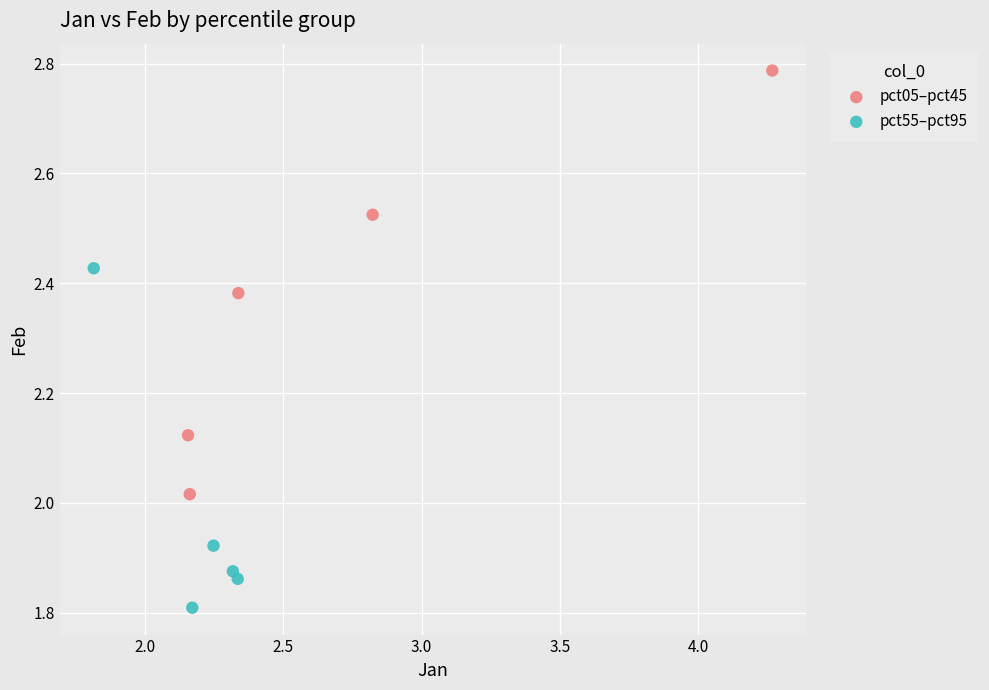

Which series has the widest spread of Y values?

pct05–pct45